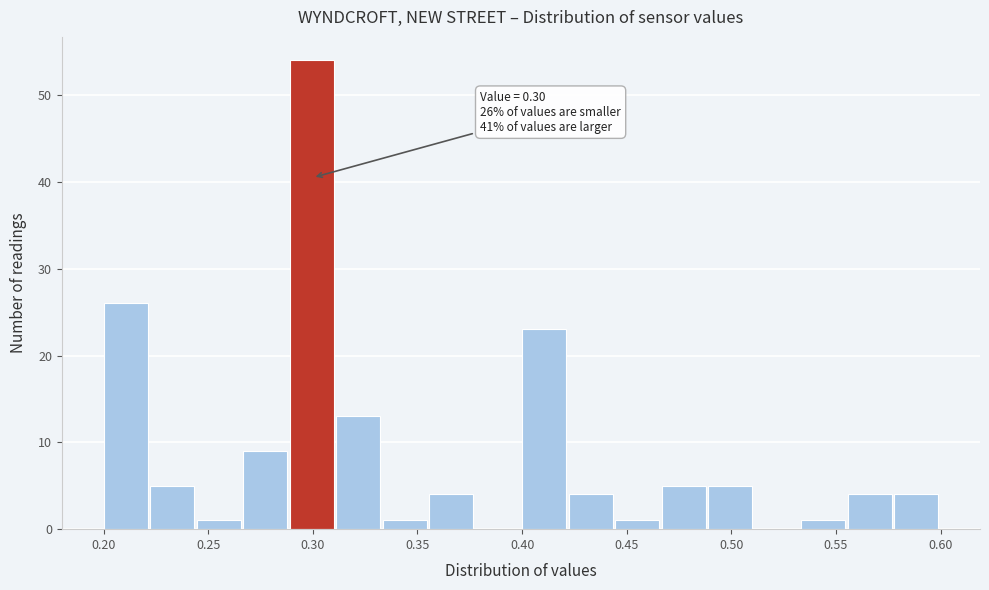

Over which range of the x-axis is the bar tallest?

0.290 to 0.310